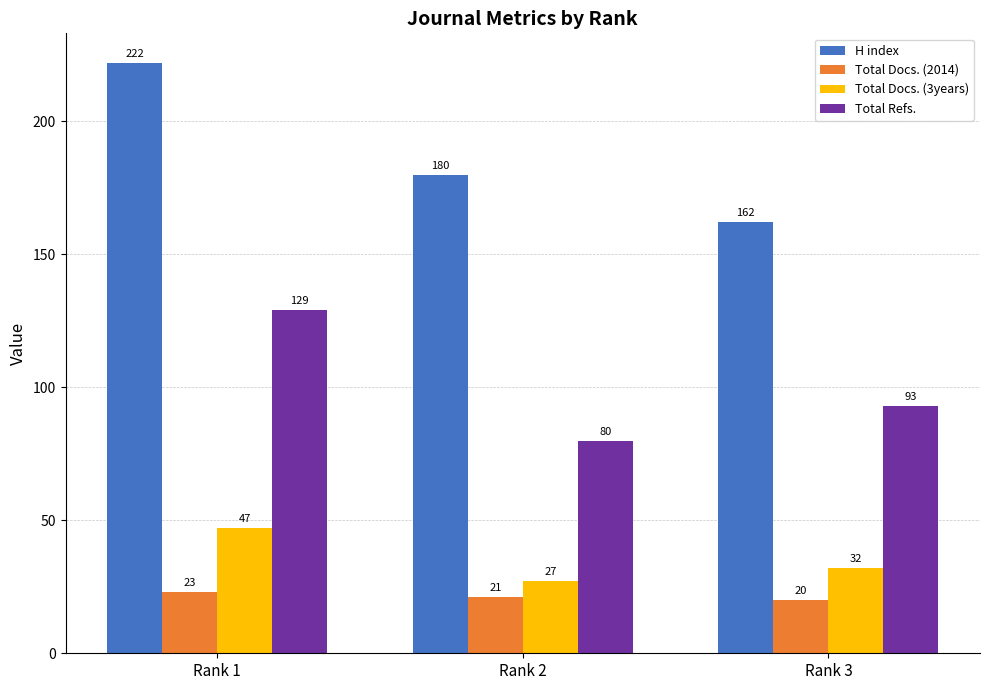

Reading left to right, what are all the values shown in this chart?

H index: Rank 1=222	Rank 2=180	Rank 3=162
Total Docs. (2014): Rank 1=23	Rank 2=21	Rank 3=20
Total Docs. (3years): Rank 1=47	Rank 2=27	Rank 3=32
Total Refs.: Rank 1=129	Rank 2=80	Rank 3=93